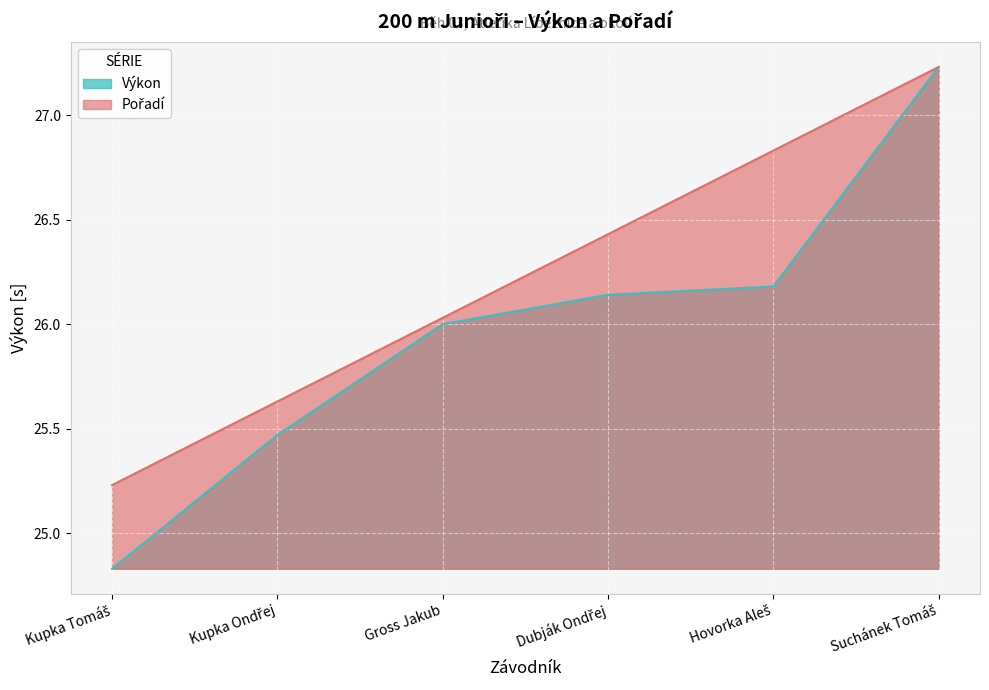

What are all the series names shown in the legend?

Pořadí, Výkon